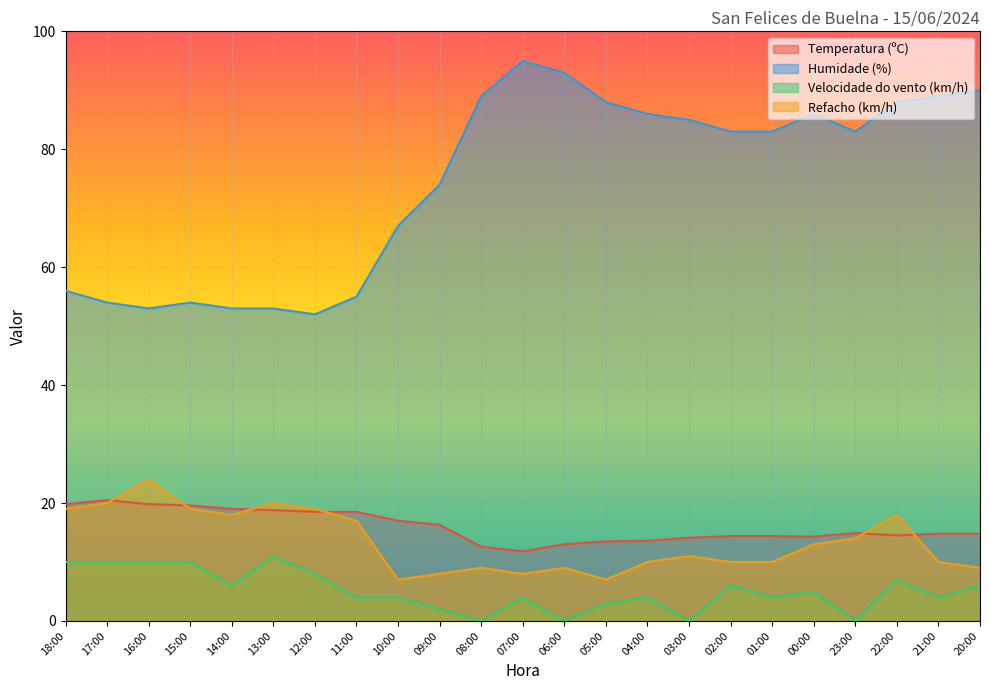

Reading left to right, extract all data points from this chart.

Temperatura (ºC): 18:00=19.8	17:00=20.5	16:00=19.8	15:00=19.6	14:00=19.0	13:00=18.8	12:00=18.5	11:00=18.5	10:00=17.0	09:00=16.3	08:00=12.6	07:00=11.8	06:00=13.0	05:00=13.5	04:00=13.6	03:00=14.1	02:00=14.4	01:00=14.4	00:00=14.3	23:00=14.9	22:00=14.5	21:00=14.8	20:00=14.8
Humidade (%): 18:00=56.0	17:00=54.0	16:00=53.0	15:00=54.0	14:00=53.0	13:00=53.0	12:00=52.0	11:00=55.0	10:00=67.0	09:00=74.0	08:00=89.0	07:00=95.0	06:00=93.0	05:00=88.0	04:00=86.0	03:00=85.0	02:00=83.0	01:00=83.0	00:00=86.0	23:00=83.0	22:00=88.0	21:00=89.0	20:00=90.0
Velocidade do vento (km/h): 18:00=10.0	17:00=10.0	16:00=10.0	15:00=10.0	14:00=6.0	13:00=11.0	12:00=8.0	11:00=4.0	10:00=4.0	09:00=2.0	08:00=0.0	07:00=4.0	06:00=0.0	05:00=3.0	04:00=4.0	03:00=0.0	02:00=6.0	01:00=4.0	00:00=5.0	23:00=0.0	22:00=7.0	21:00=4.0	20:00=6.0
Refacho (km/h): 18:00=19.0	17:00=20.0	16:00=24.0	15:00=19.0	14:00=18.0	13:00=20.0	12:00=19.0	11:00=17.0	10:00=7.0	09:00=8.0	08:00=9.0	07:00=8.0	06:00=9.0	05:00=7.0	04:00=10.0	03:00=11.0	02:00=10.0	01:00=10.0	00:00=13.0	23:00=14.0	22:00=18.0	21:00=10.0	20:00=9.0